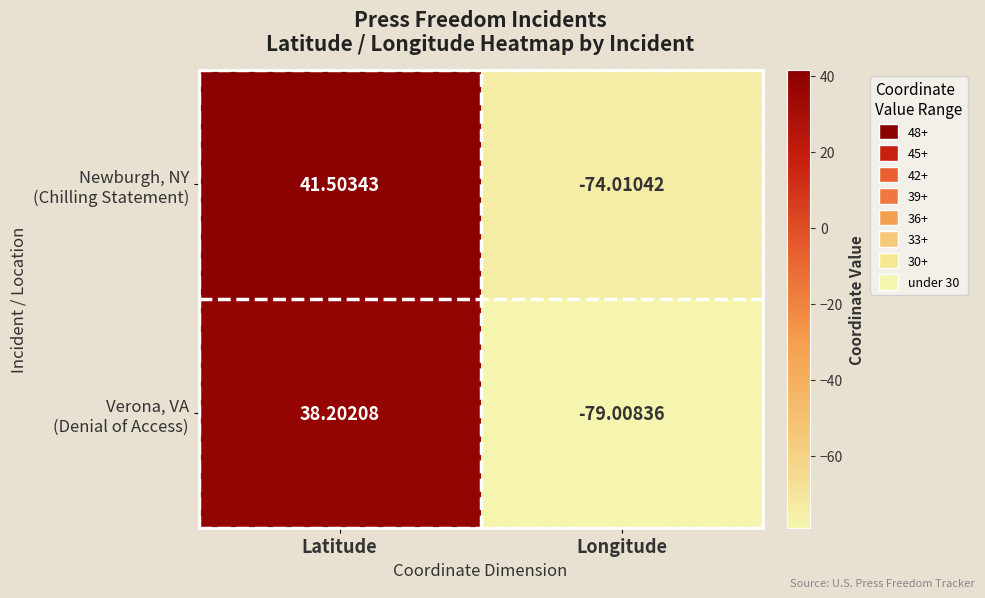

At which category is the sum across all series the highest?

Latitude